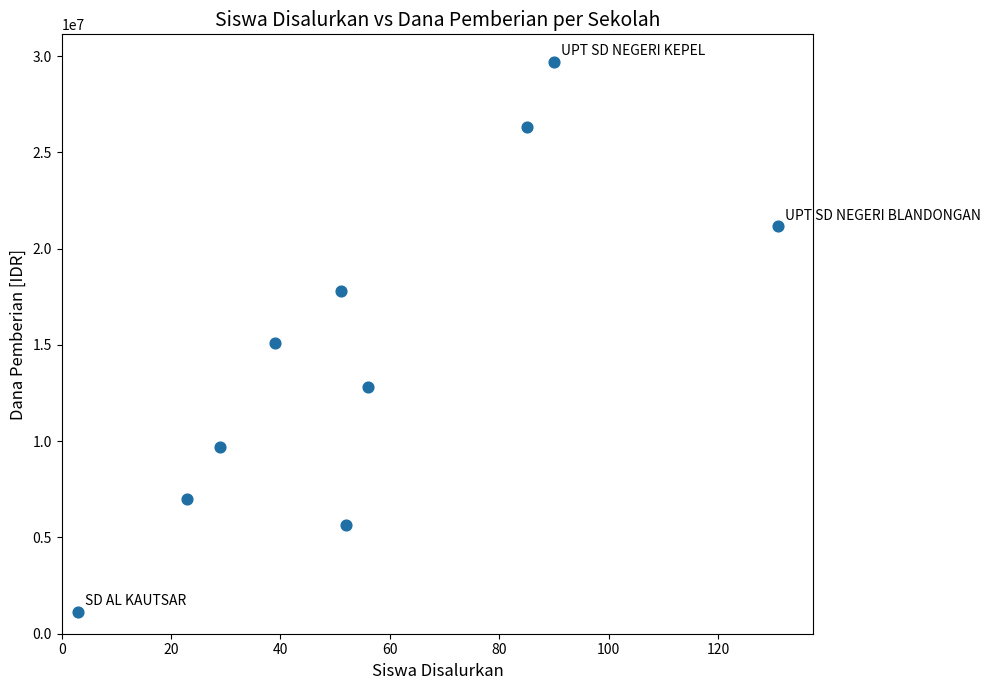

What Y value in the scatter plot is closest to 15412500?

15075000